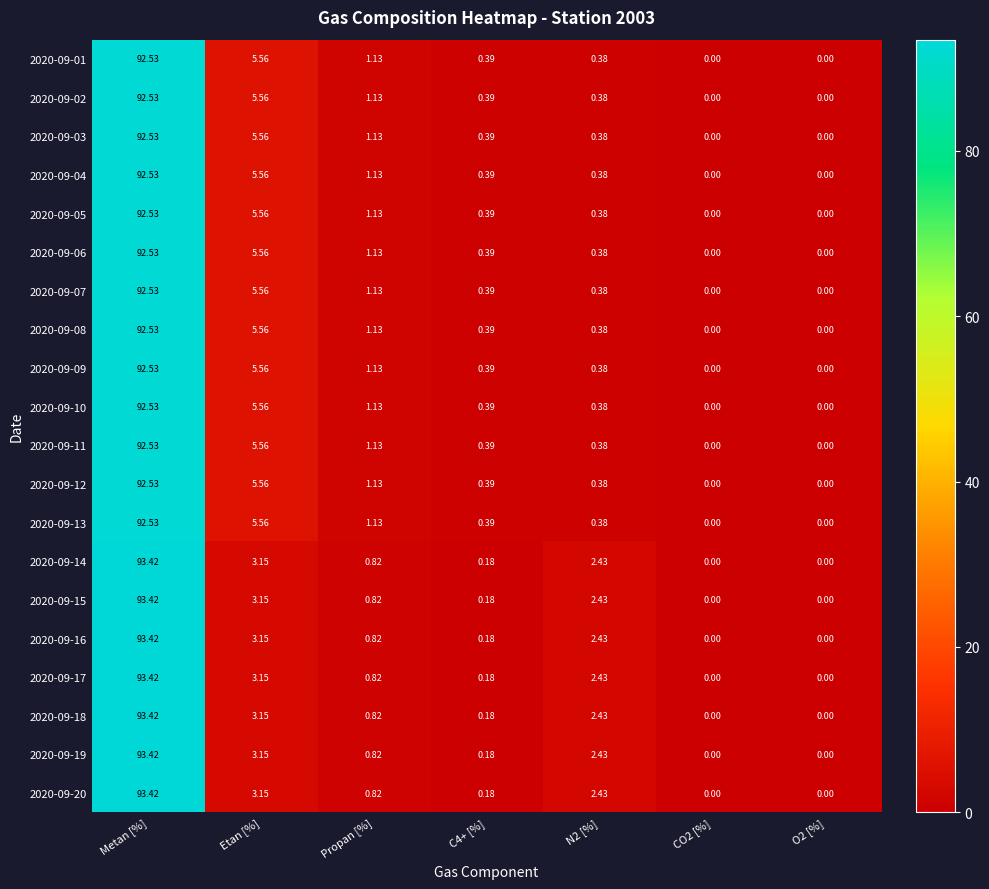

Count the number of categories in the chart.

7